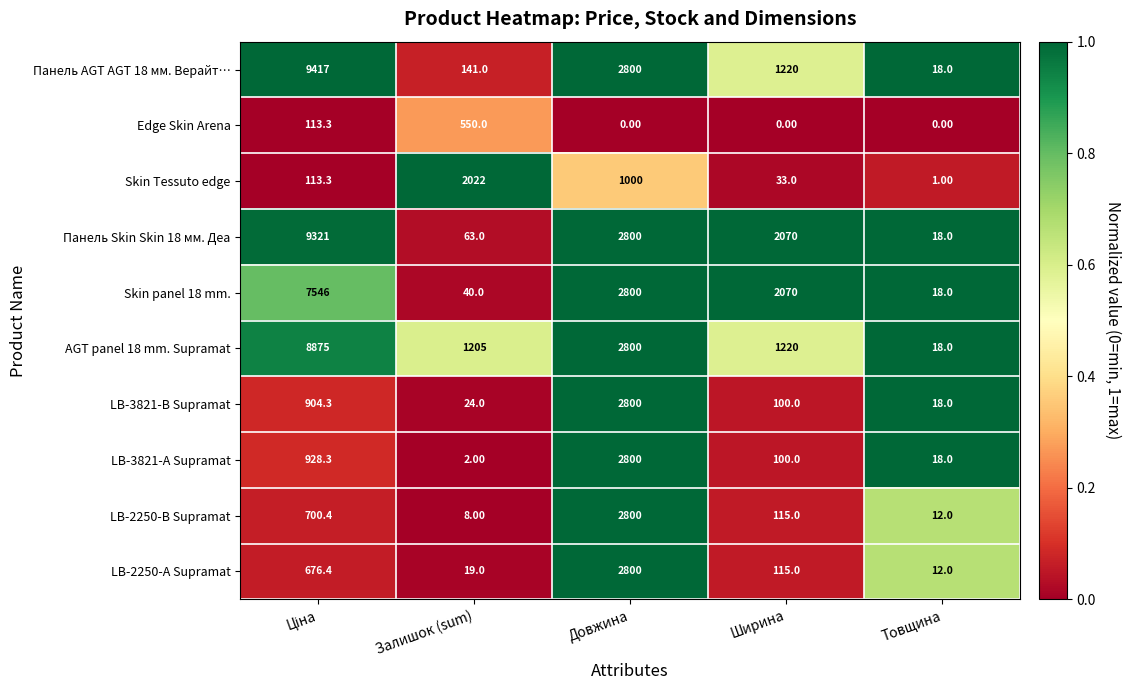

Where is Панель Skin Skin 18 мм. Деа nearest to the value 4669?

Довжина